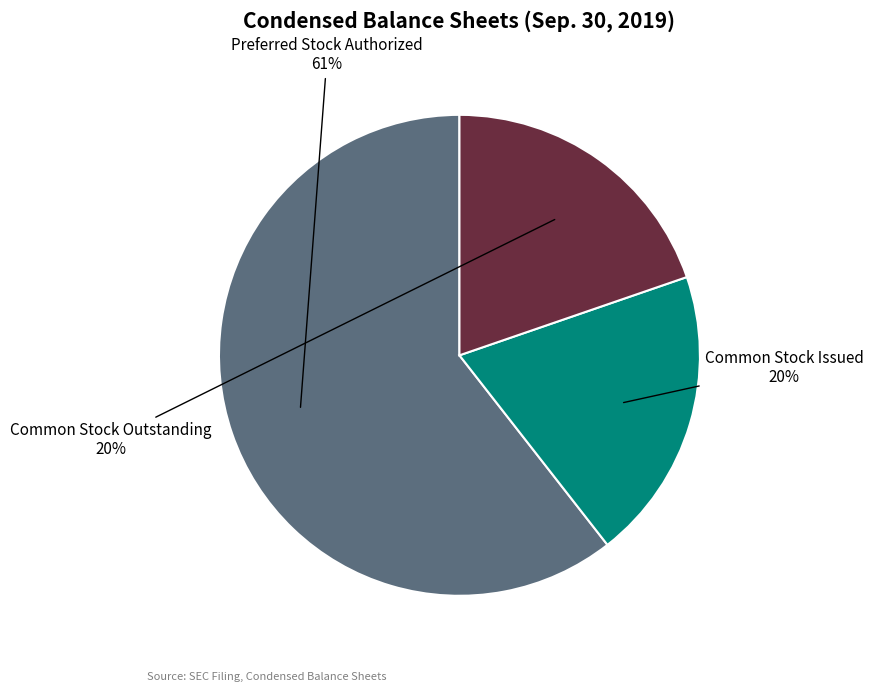

How many slices are in this pie chart?

3